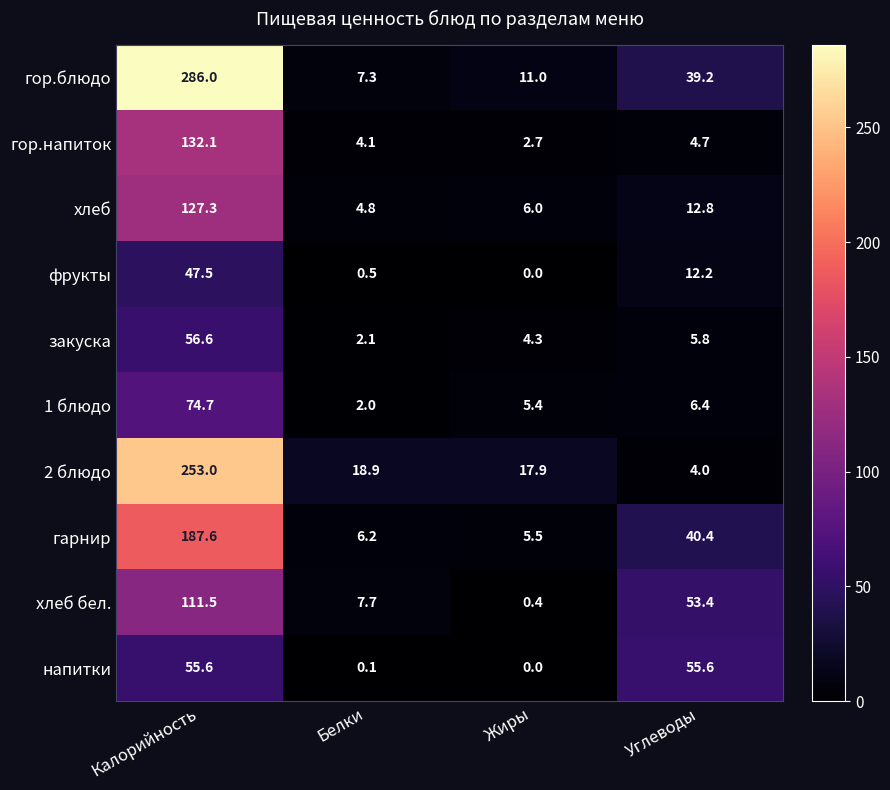

What is the sum of the хлеб values at Жиры and Углеводы?

18.8